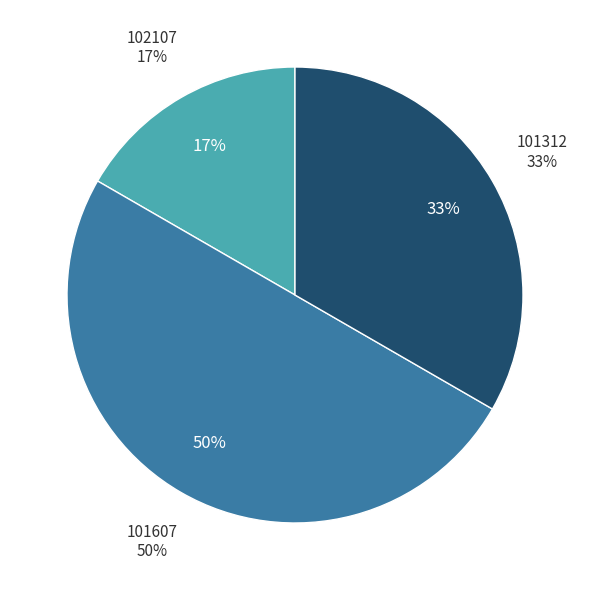

Does 101312 represent more than half of the total?

No